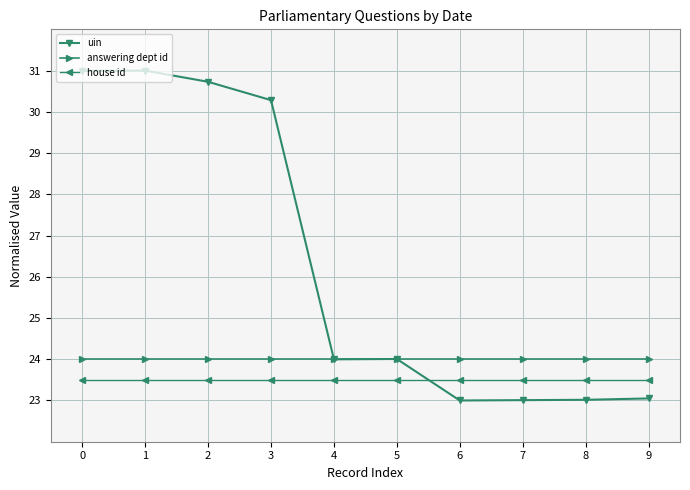

Is it true that uin equals 6.4 at 9?

False